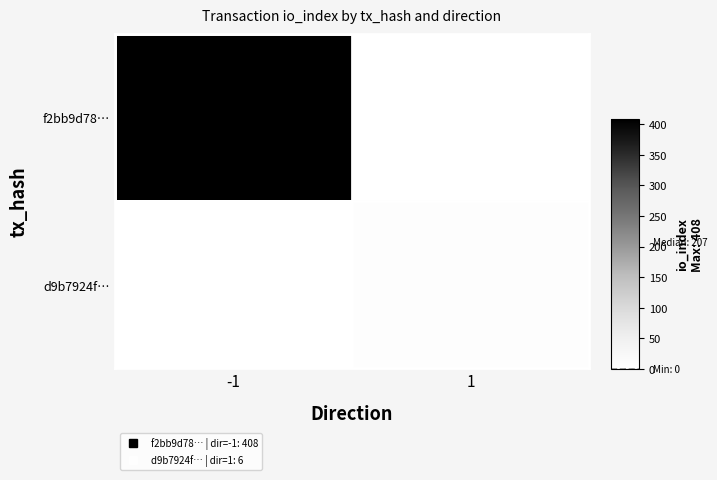

Which series has the largest total across all categories?

f2bb9d78…